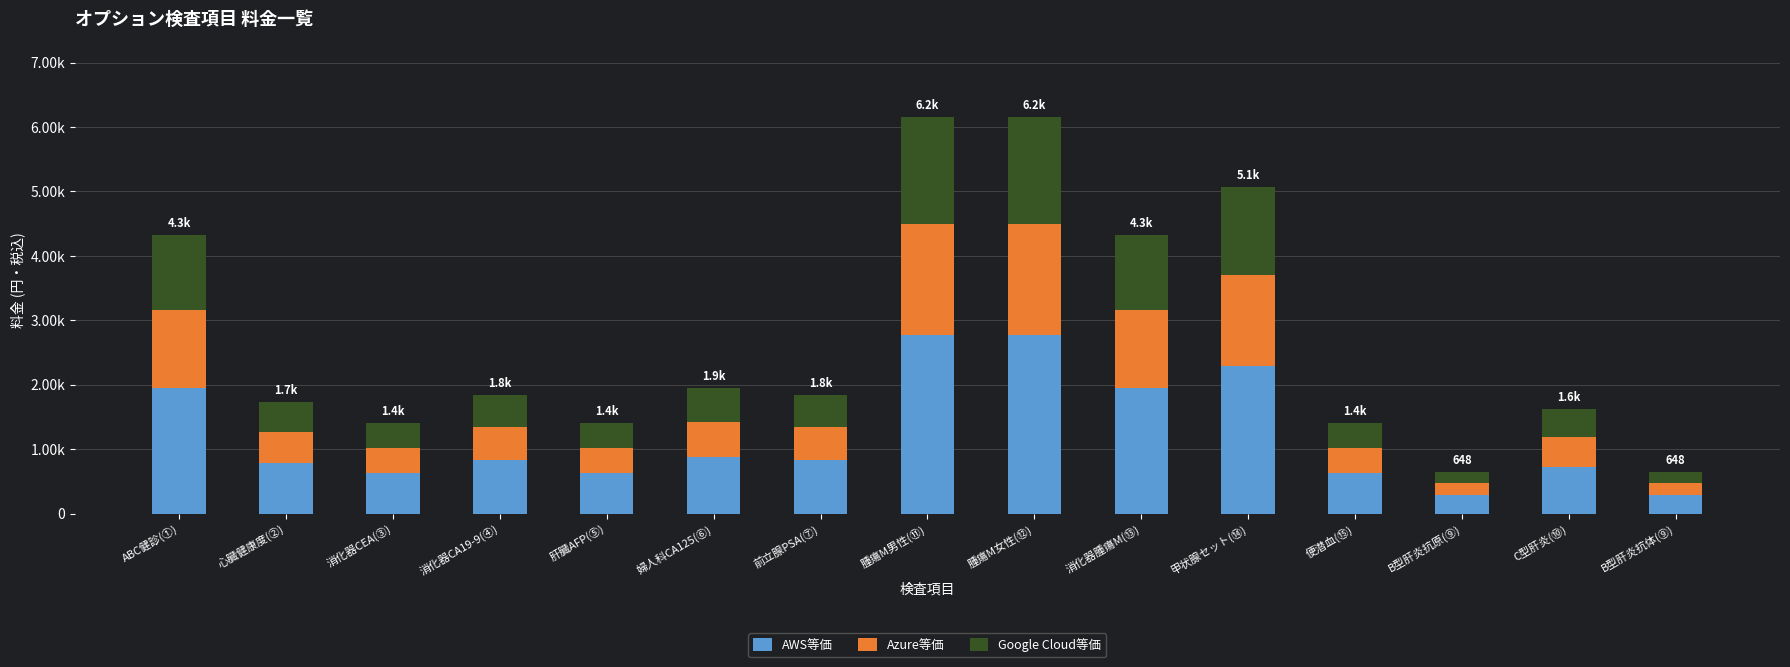

What are all the series names shown in the legend?

AWS等価, Azure等価, Google Cloud等価